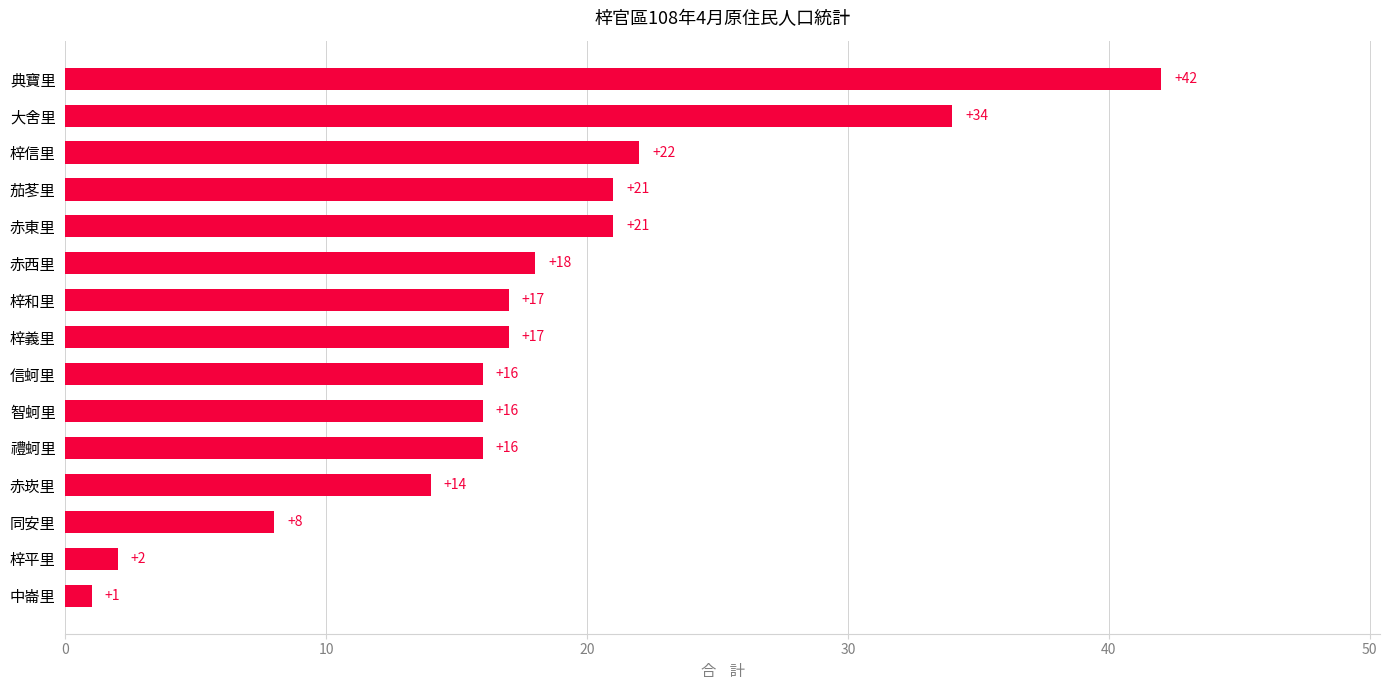

The value at 赤西里 is 18. True or false?

True